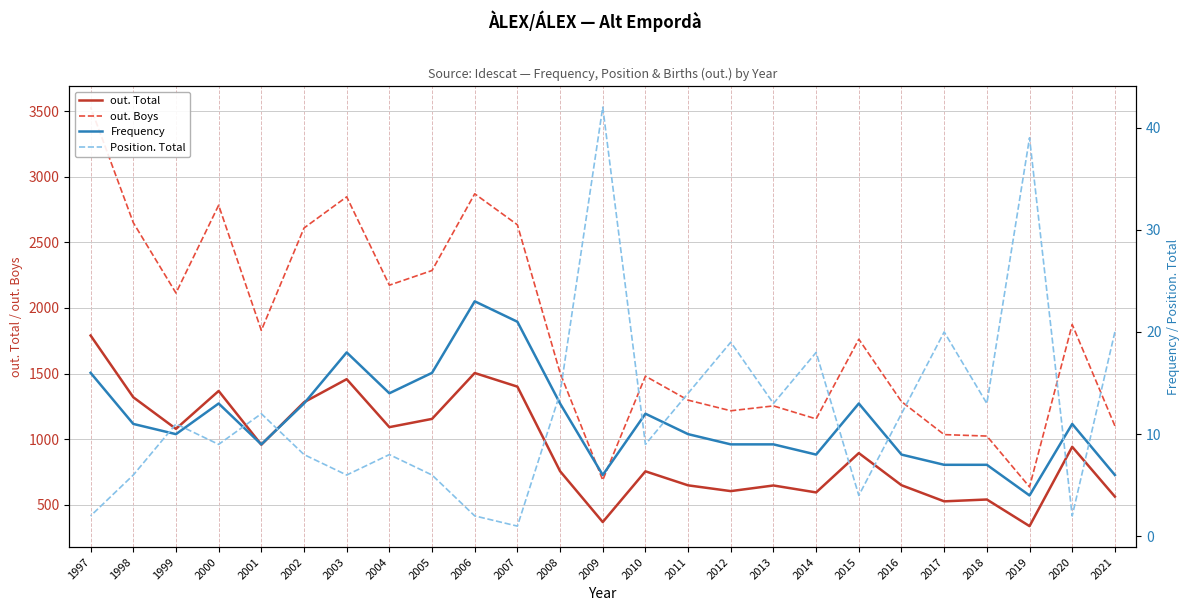

List the labels in order of Position. Total value, largest first.

2009, 2019, 2021, 2017, 2012, 2014, 2011, 2008, 2018, 2013, 2016, 2001, 1999, 2010, 2000, 2004, 2002, 2005, 2003, 1998, 2015, 2020, 2006, 1997, 2007